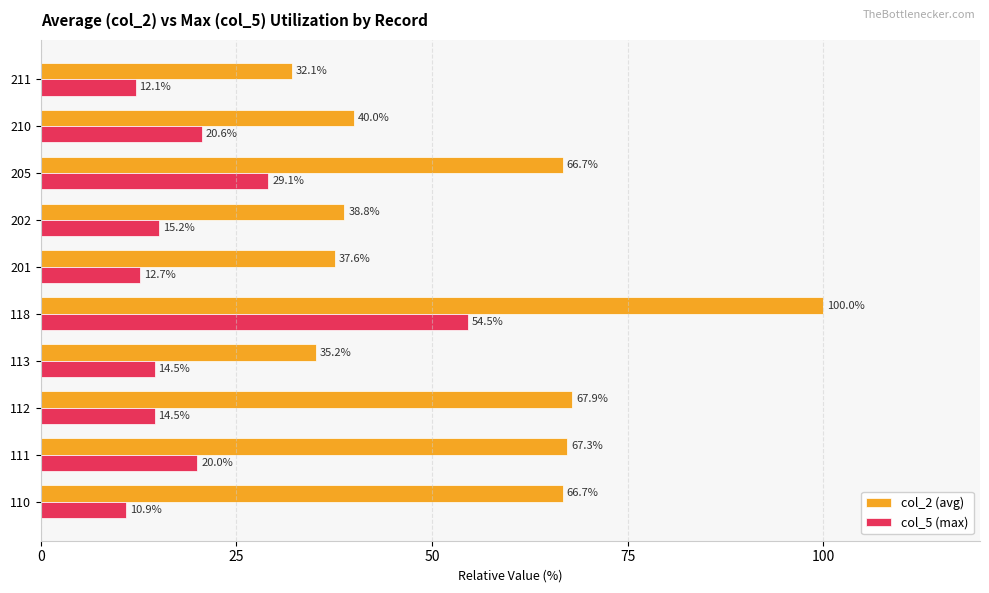

What is the minimum value shown in the chart?

10.9